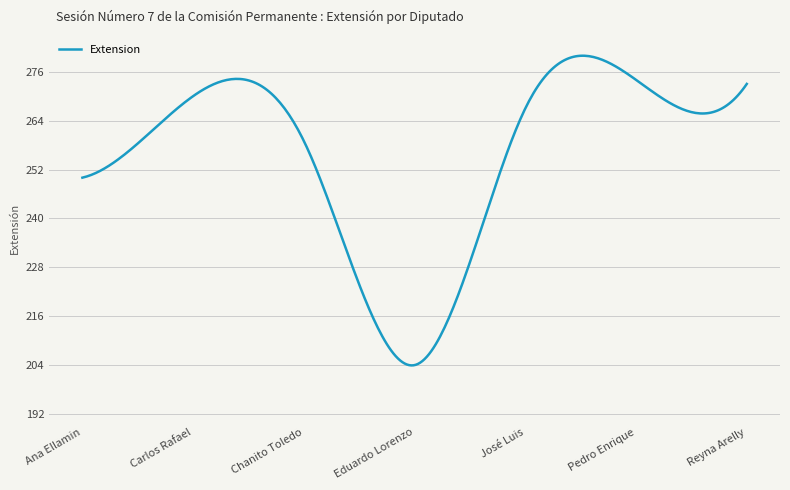

What is the difference between the maximum and minimum values?

76.0